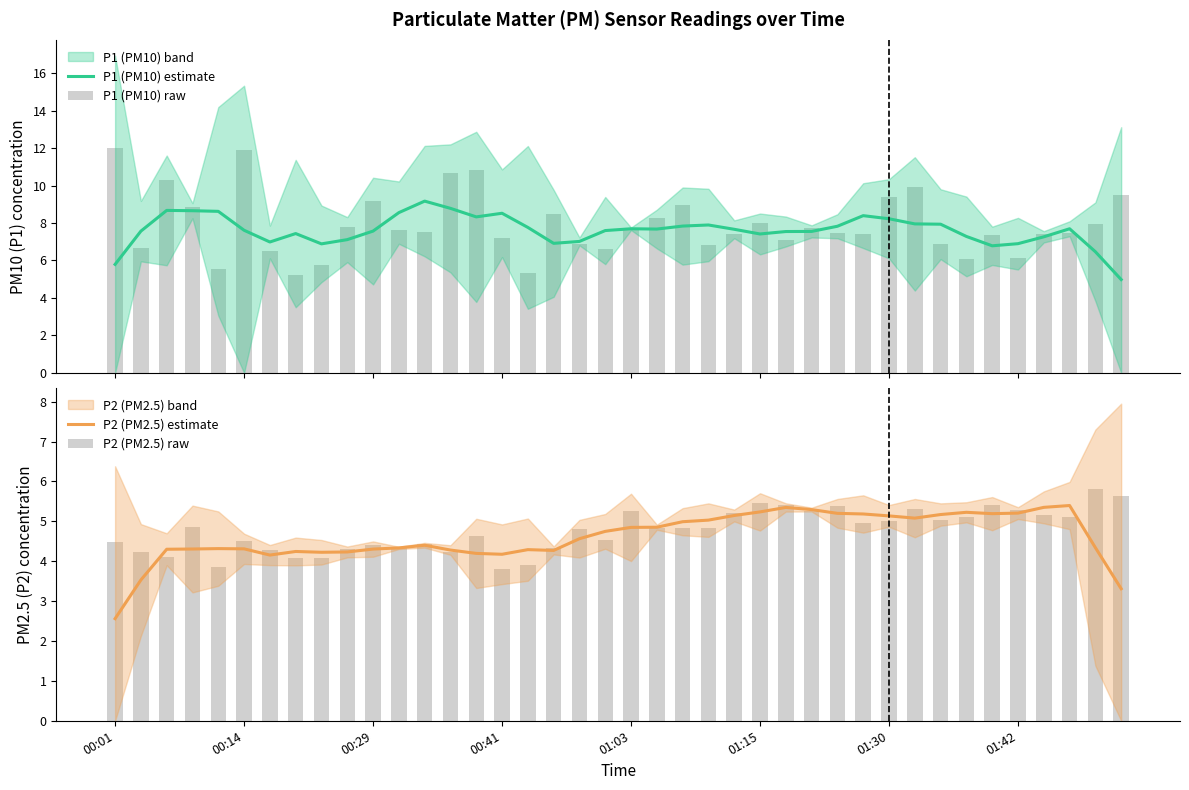

What is the lowest value of the P1 (PM10) raw series?

5.2